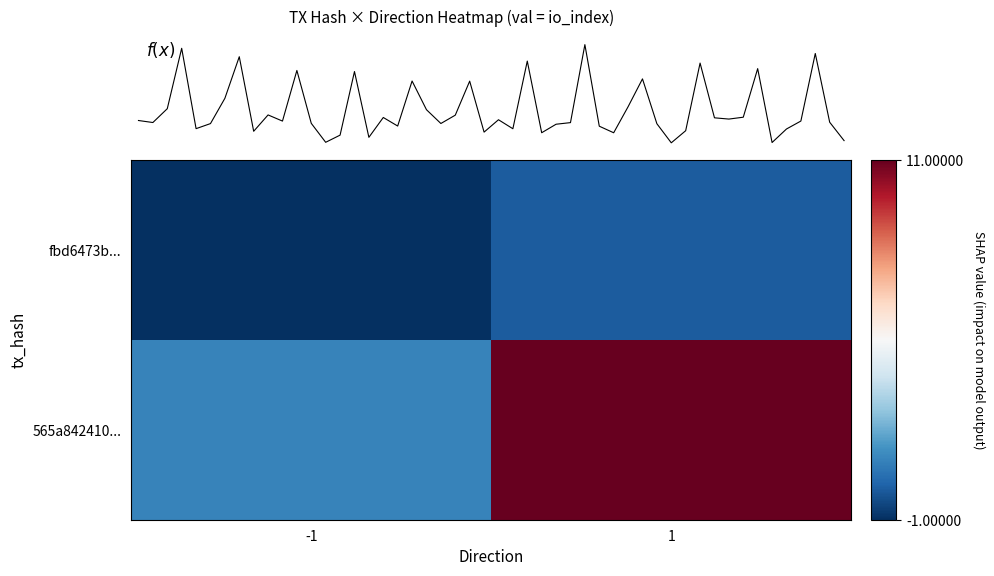

Reading right to left, list all the values displayed in this chart.

fbd6473b886e00b5e555f2cac59ab343c7d28da: 0	-1
565a842410467ab2ffa44cbe9526614fe223b89: 11	1